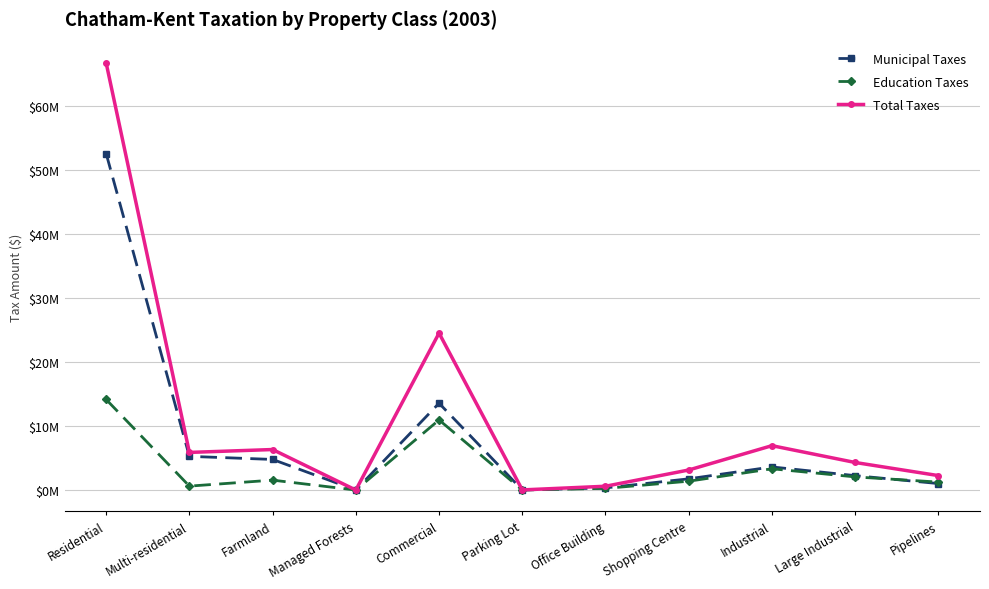

True or false: Municipal Taxes and Total Taxes intersect in this chart.

False